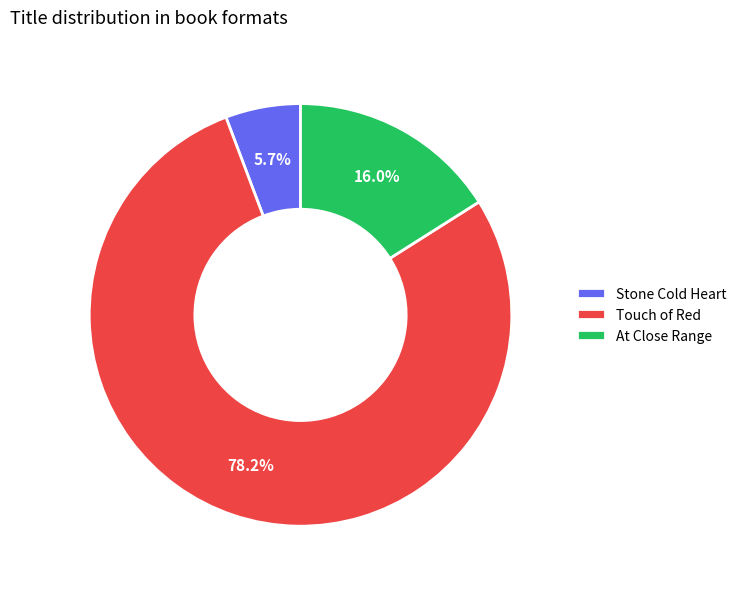

To the nearest percent, what percentage of the pie is Stone Cold Heart?

6%